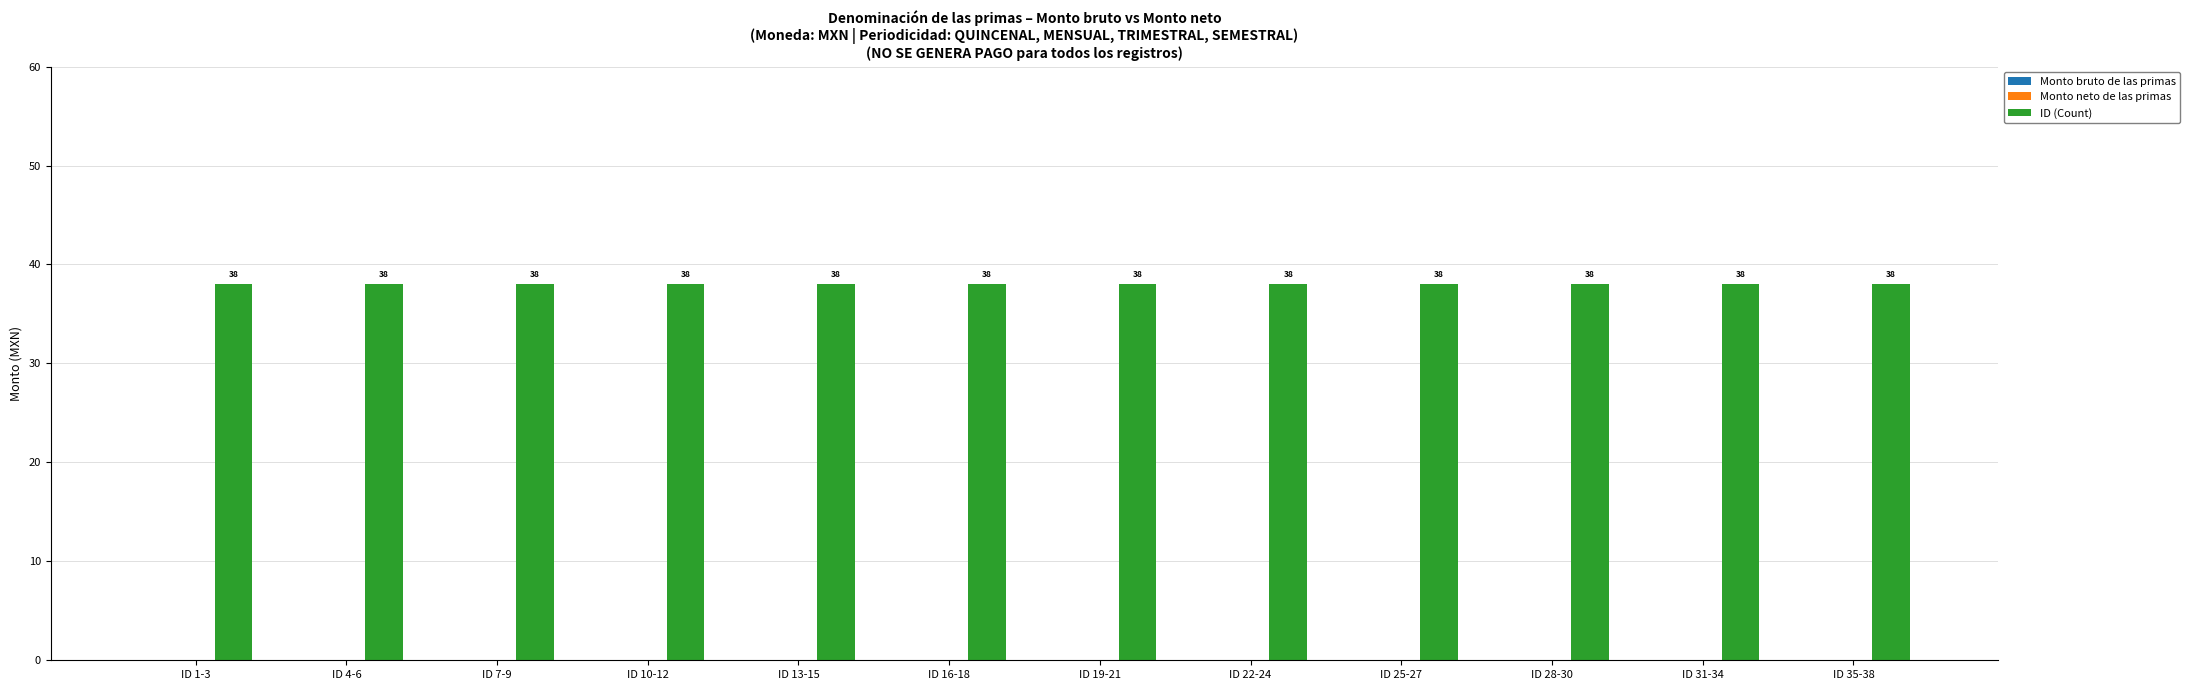

At how many categories does at least one series exceed 7?

12